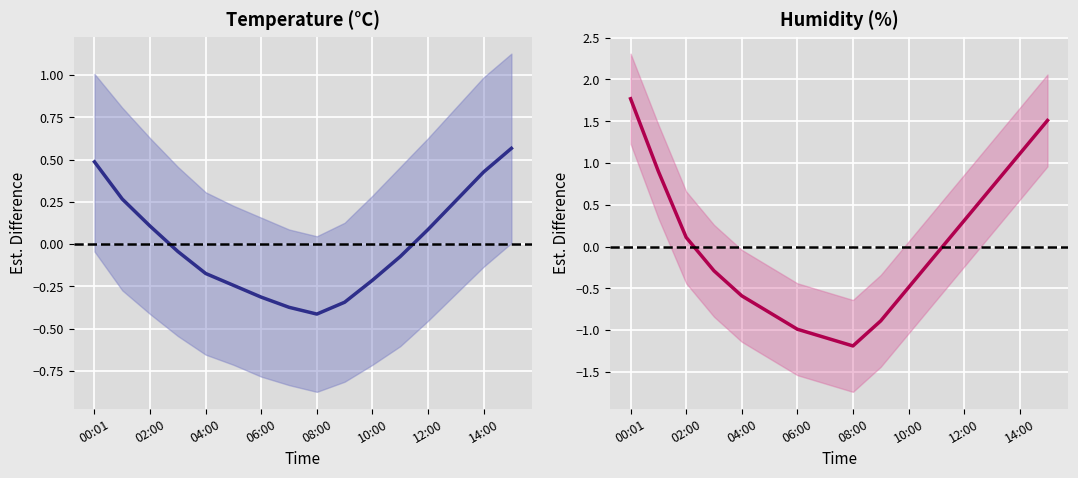

Reading right to left, what are all the values shown in this chart?

temperature: 0.6	0.4	0.3	0.1	-0.1	-0.2	-0.3	-0.4	-0.4	-0.3	-0.2	-0.2	-0.0	0.1	0.3	0.5
humidity: 1.5	1.1	0.7	0.3	-0.1	-0.5	-0.9	-1.2	-1.1	-1.0	-0.8	-0.6	-0.3	0.1	0.9	1.8